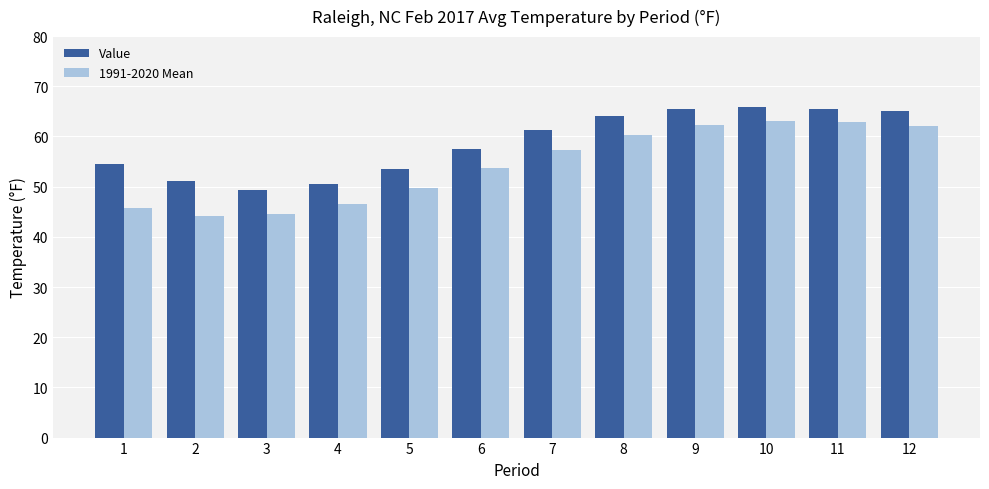

Which series has the largest total across all categories?

Value